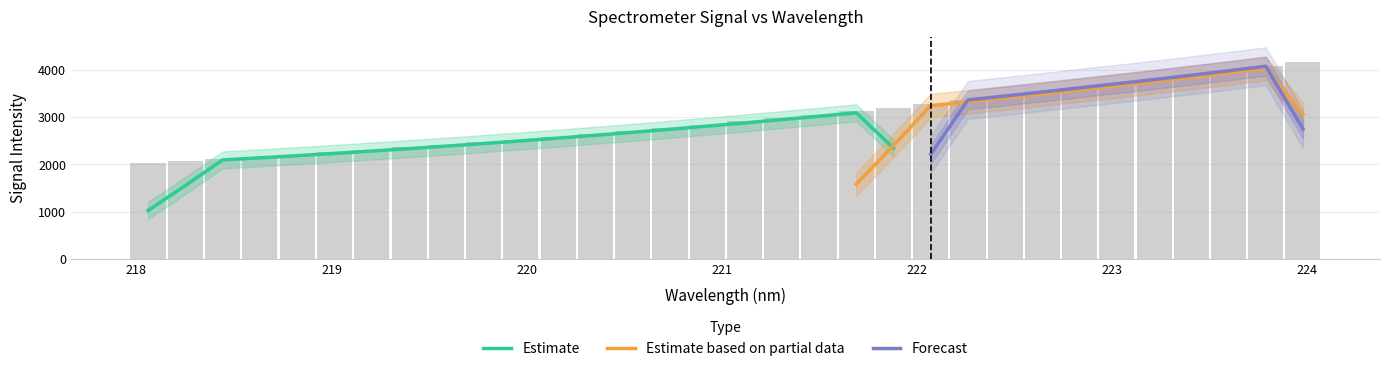

Reading left to right, transcribe all the data shown in this chart.

2029.9	2072.2	2115.6	2162.1	2207.0	2255.1	2308.5	2359.6	2412.6	2468.4	2525.0	2584.3	2647.0	2709.7	2774.6	2840.4	2911.2	2982.5	3053.9	3124.2	3202.4	3282.6	3362.1	3446.0	3531.6	3618.1	3705.3	3792.7	3883.2	3979.2	4073.7	4170.8